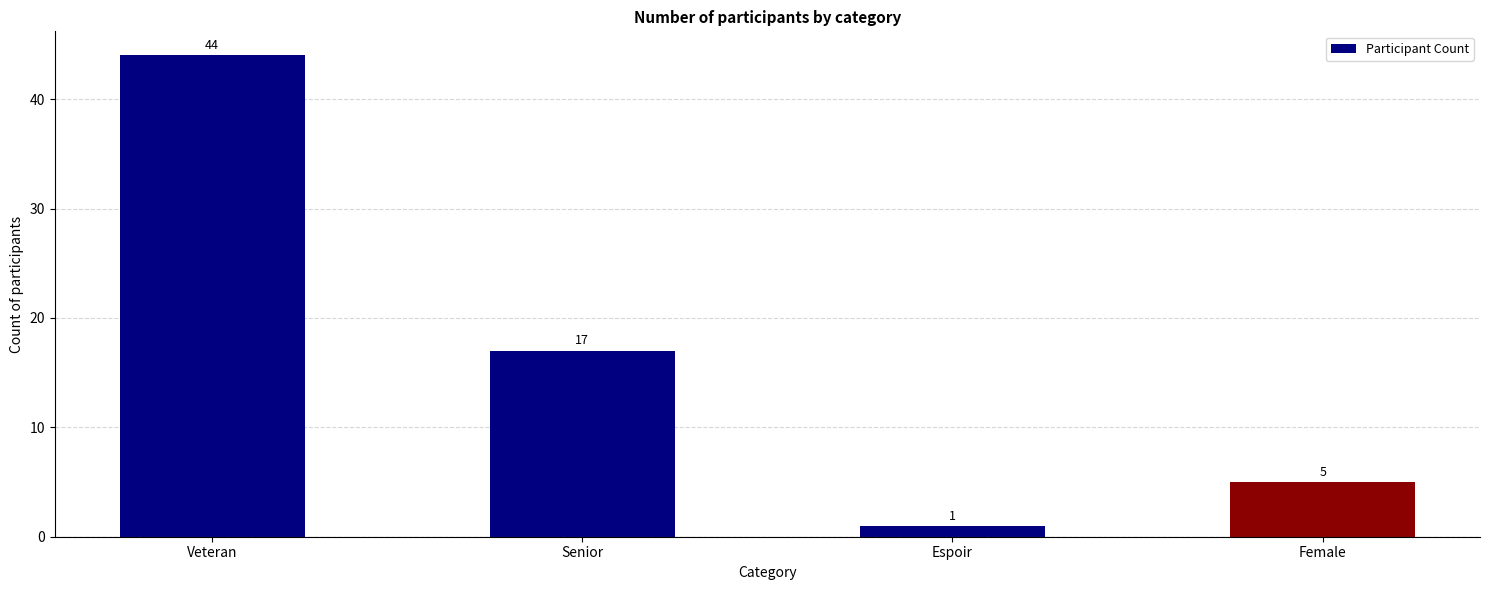

List the labels in order of value, smallest first.

Espoir, Female, Senior, Veteran